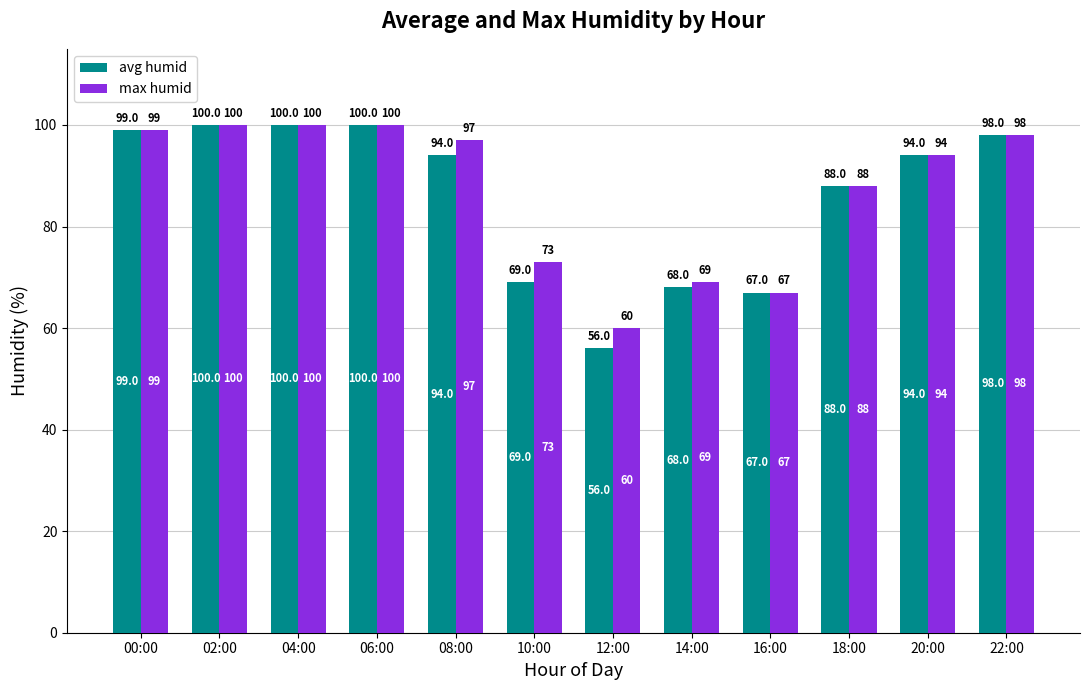

At which label is avg humid closest to 78?

10:00